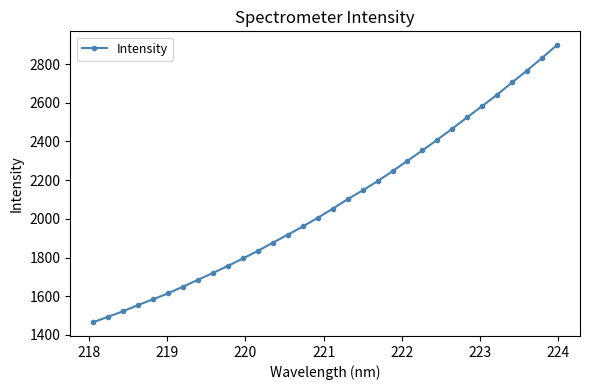

What is the difference between the second highest and second lowest values?

1336.3